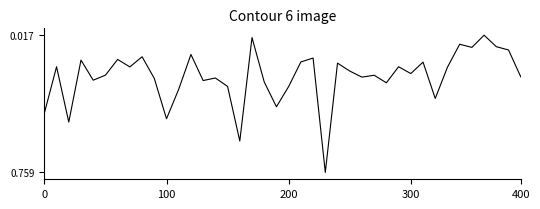

What is the difference between the maximum and minimum values?

0.7